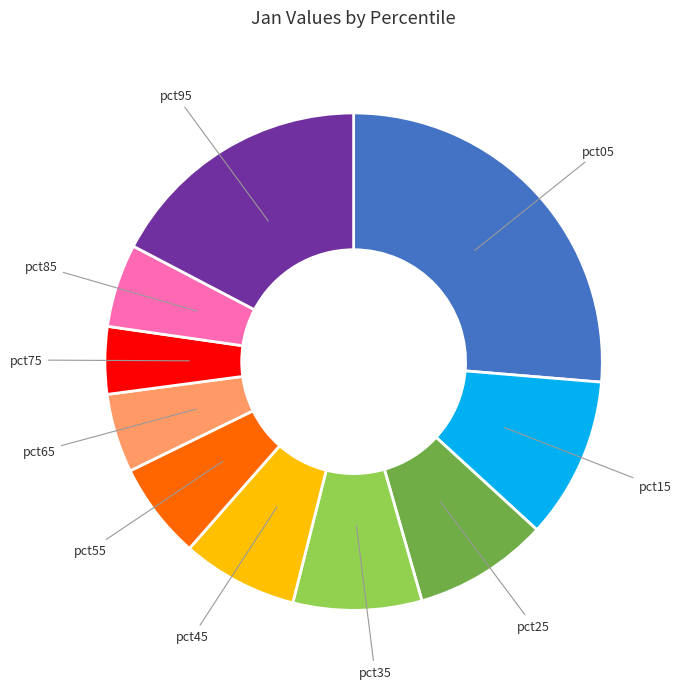

Is there any slice that represents more than half of the pie?

No